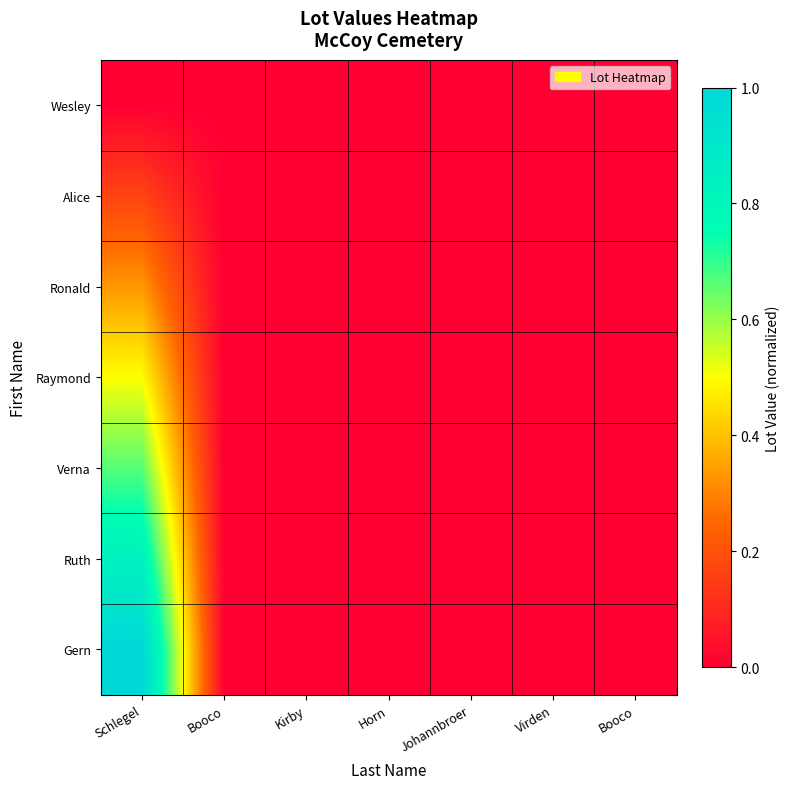

Which series changed the most between Schlegel and Kirby?

Gern